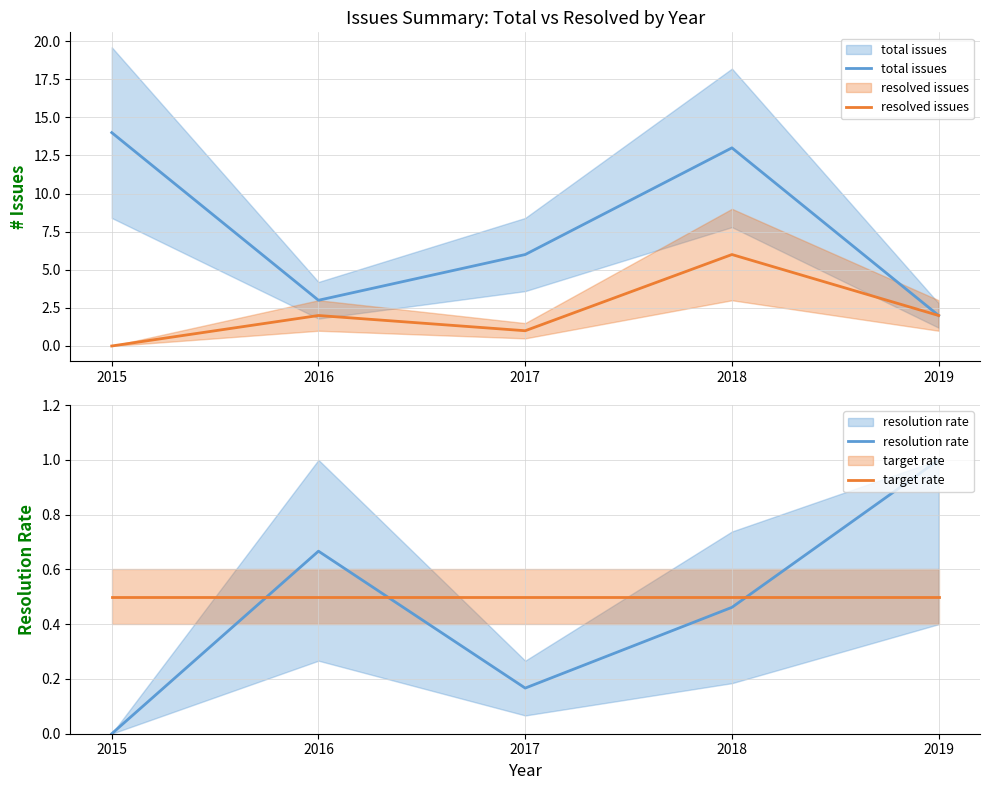

Reading left to right, extract all data points from this chart.

total issues: 2015=14.0	2016=3.0	2017=6.0	2018=13.0	2019=2.0
resolved issues: 2015=0.0	2016=2.0	2017=1.0	2018=6.0	2019=2.0
resolution rate: 2015=0.0	2016=0.7	2017=0.2	2018=0.5	2019=1.0
target rate: 2015=0.5	2016=0.5	2017=0.5	2018=0.5	2019=0.5